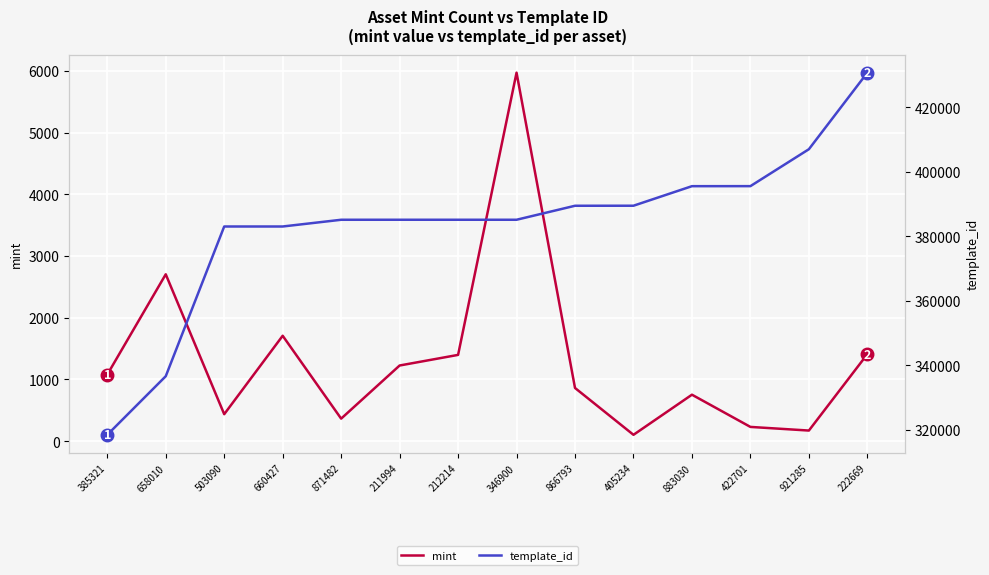

Which label corresponds to the largest value in the chart?

222669